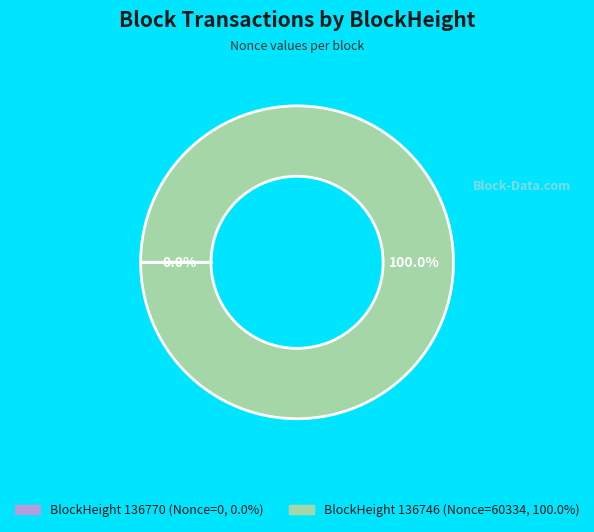

Does any single category account for the majority?

Yes